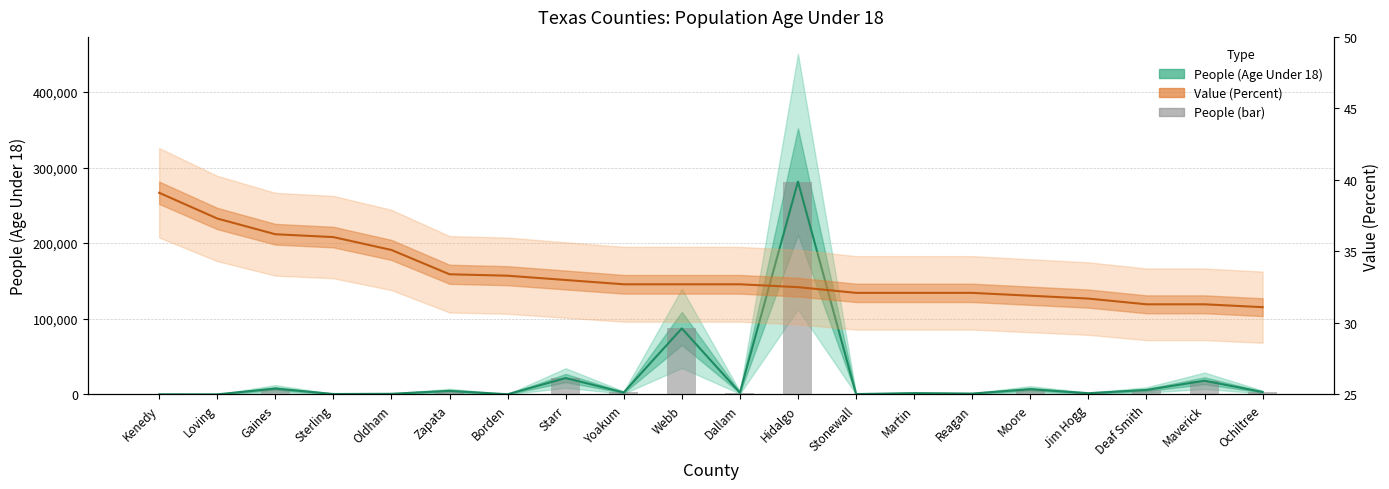

What is the sum of all values?

447573